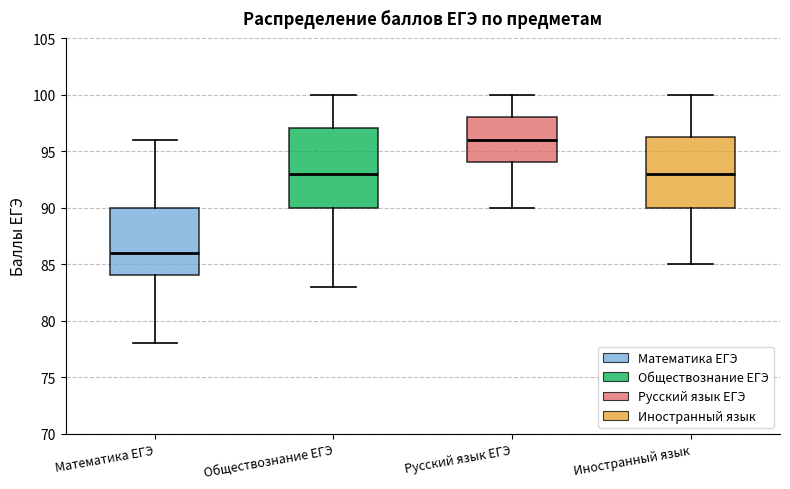

Reading left to right, read every box against the y-axis: the position of its median line, the range the box covers, and the ends of its whiskers. The values are not printed on the chart, so give them approximately, as read against the axis.

Математика ЕГЭ: median 86.0, box 84.0 to 90.0, whiskers 78.0 to 96.0
Обществознание ЕГЭ: median 93.0, box 90.0 to 97.0, whiskers 83.0 to 100.0
Русский язык ЕГЭ: median 96.0, box 94.0 to 98.0, whiskers 90.0 to 100.0
Иностранный язык: median 93.0, box 90.0 to 96.5, whiskers 85.0 to 100.0